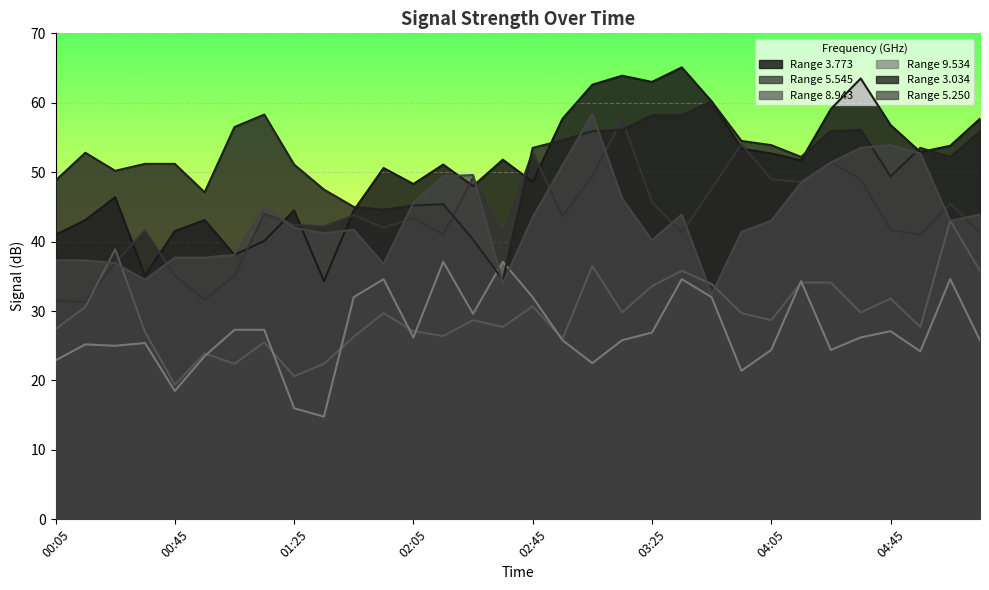

How many intersections are there between   8.943 and   9.534?

8